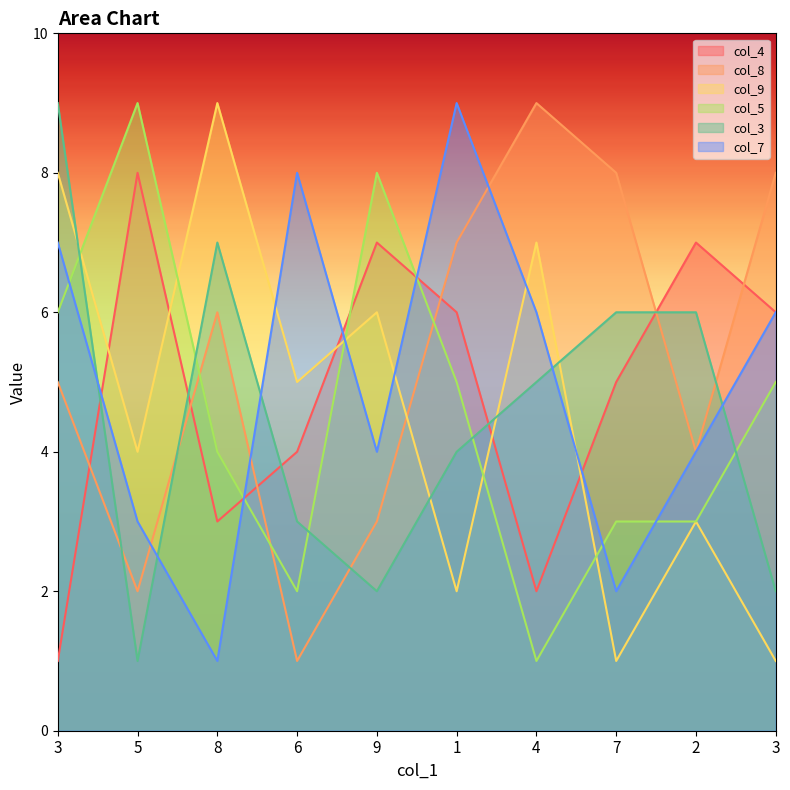

What is the average value of the col_5 series?

5